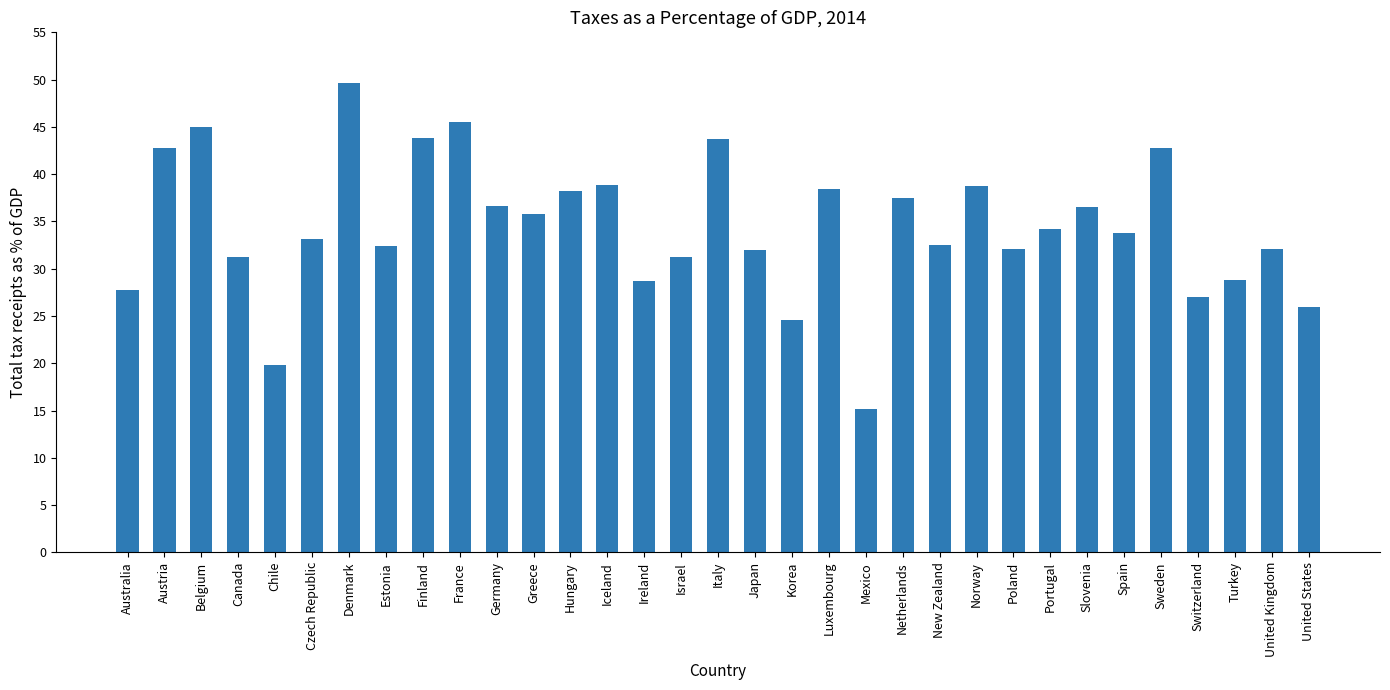

At which label does the data first exceed 33?

Austria